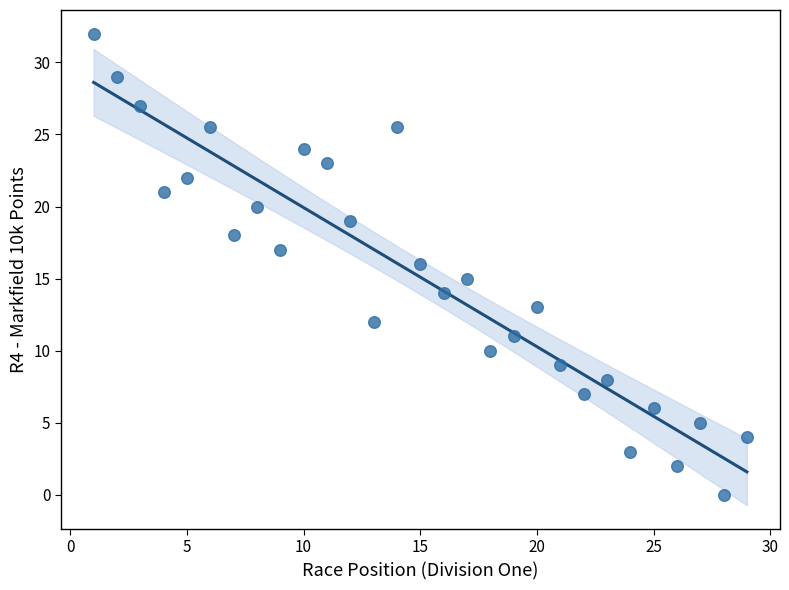

What is the range of Y values (max minus min)?

32.0